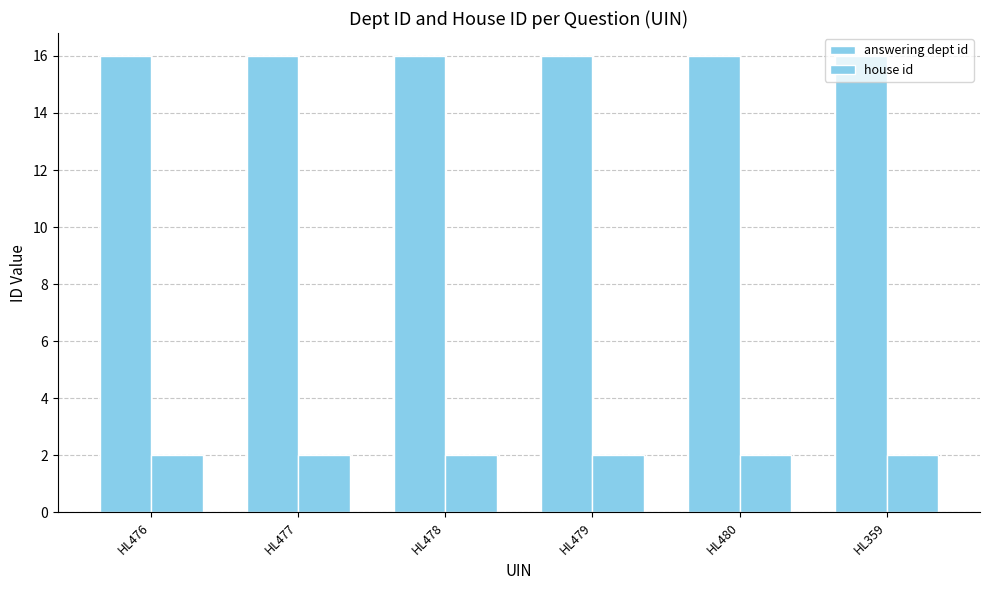

Which series has the largest total across all categories?

answering dept id